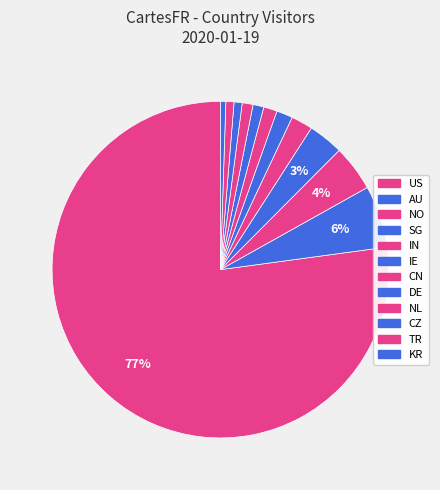

What is the largest slice in the pie chart?

US